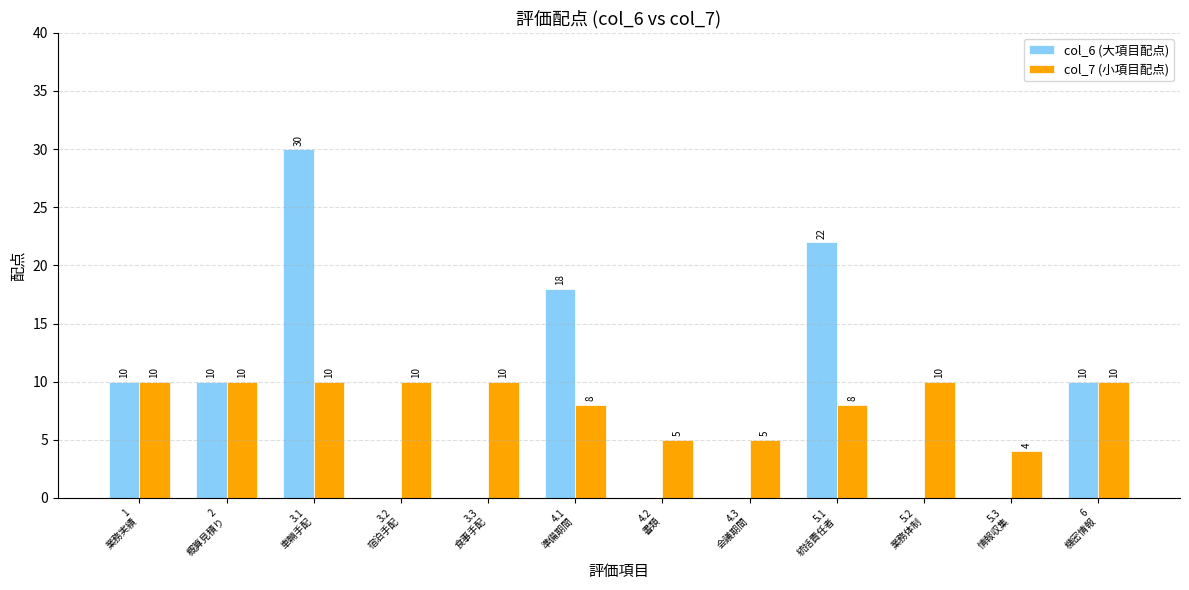

Between 3.1
車輛手配 and 3.2
宿泊手配, which series saw the biggest shift?

col_6 (大項目配点)